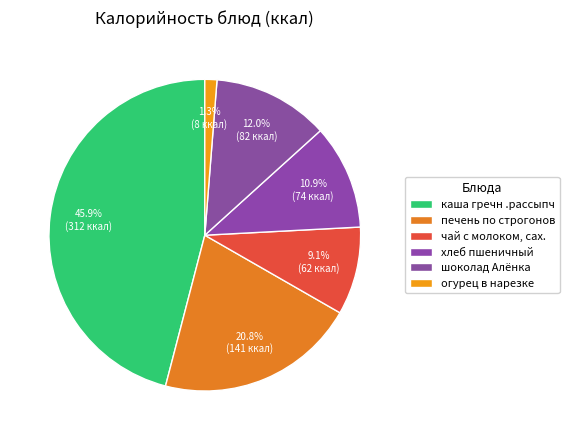

Which has a higher value, шоколад Алёнка or каша гречн .рассыпч?

каша гречн .рассыпч